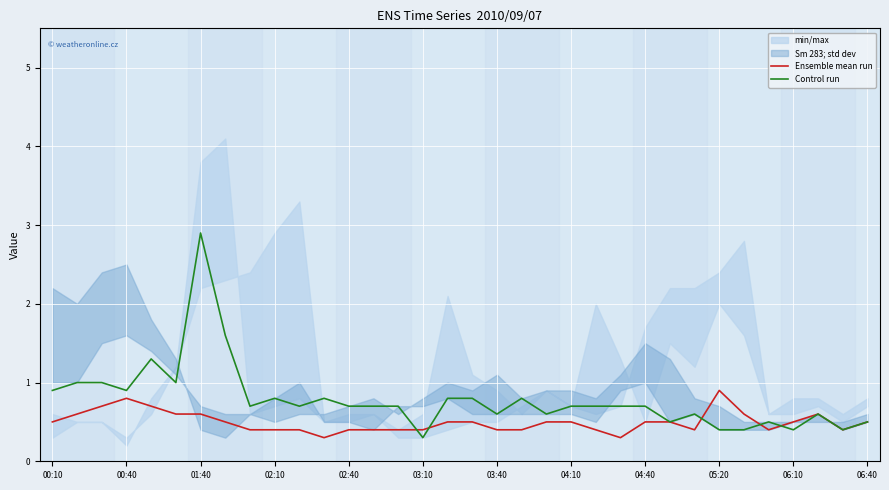

Reading left to right, list all the values displayed in this chart.

Ensemble mean run: 0.5	0.6	0.7	0.8	0.7	0.6	0.6	0.5	0.4	0.4	0.4	0.3	0.4	0.4	0.4	0.4	0.5	0.5	0.4	0.4	0.5	0.5	0.4	0.3	0.5	0.5	0.4	0.9	0.6	0.4	0.5	0.6	0.4	0.5
Control run: 0.9	1.0	1.0	0.9	1.3	1.0	2.9	1.6	0.7	0.8	0.7	0.8	0.7	0.7	0.7	0.3	0.8	0.8	0.6	0.8	0.6	0.7	0.7	0.7	0.7	0.5	0.6	0.4	0.4	0.5	0.4	0.6	0.4	0.5